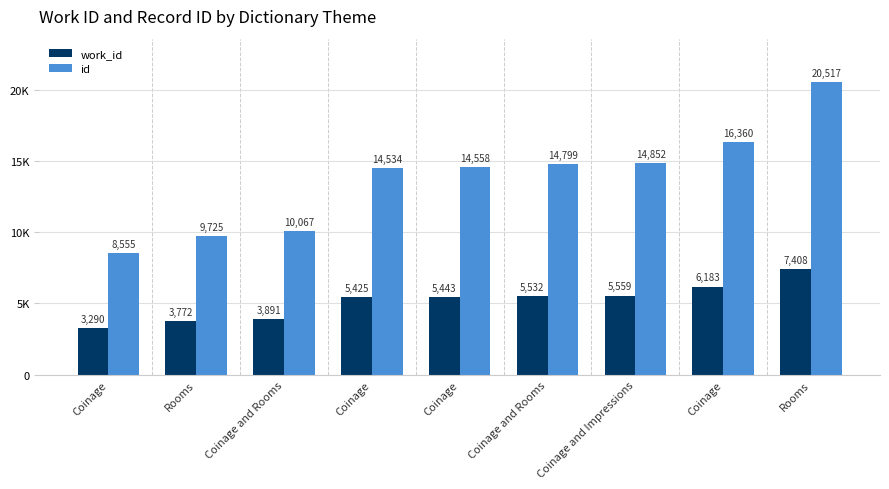

Reading left to right, extract all data points from this chart.

work_id: 3290	3772	3891	5425	5443	5532	5559	6183	7408
id: 8555	9725	10067	14534	14558	14799	14852	16360	20517